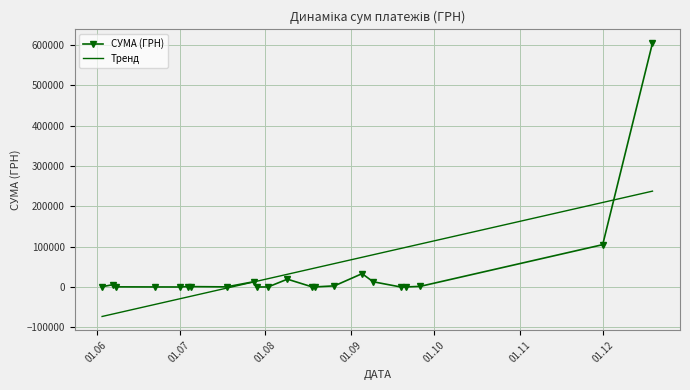

What is the highest value of the Тренд series?

237468.0